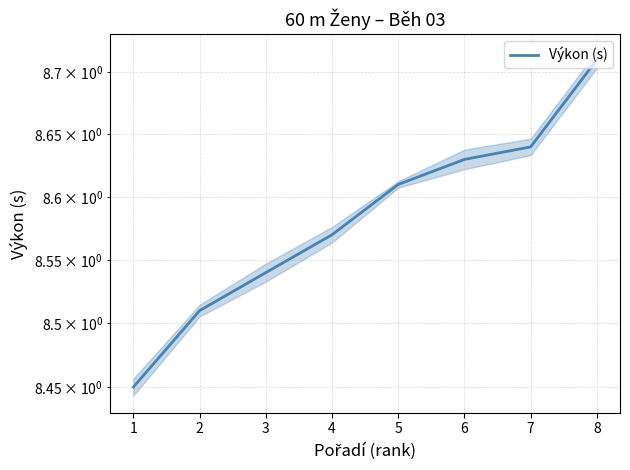

Which category has the highest value across all series?

8